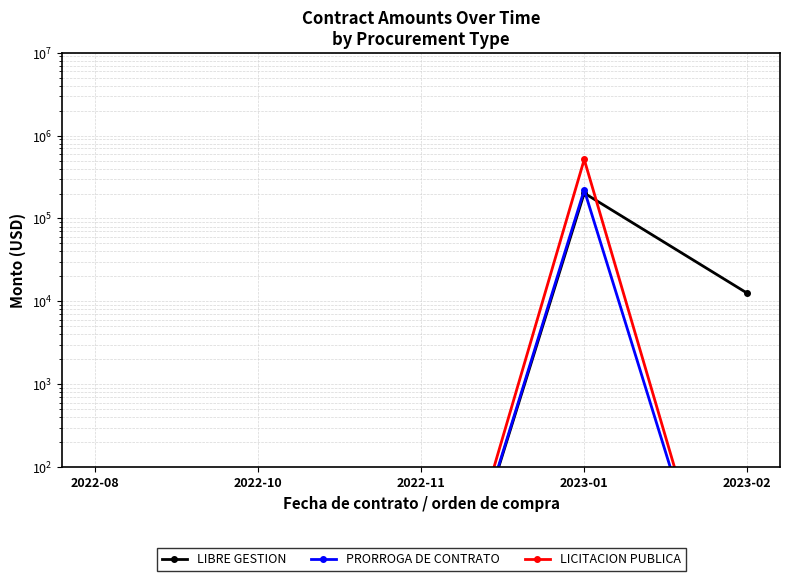

Which series has the largest range (max minus min)?

LICITACION PUBLICA